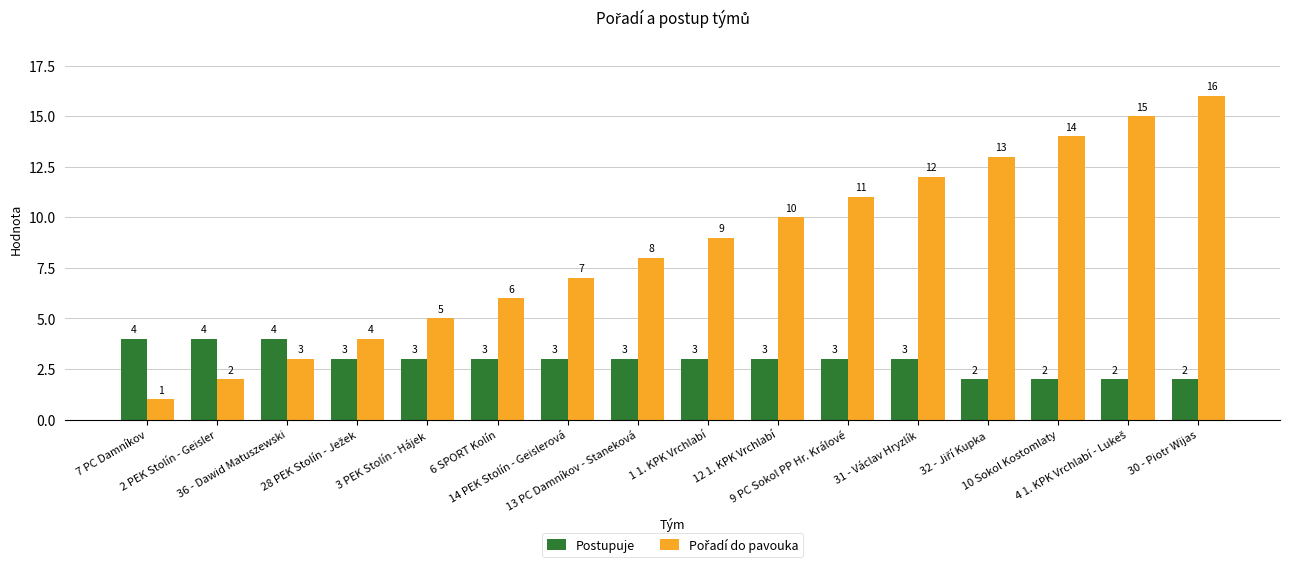

What is the sum of all Postupuje values?

47